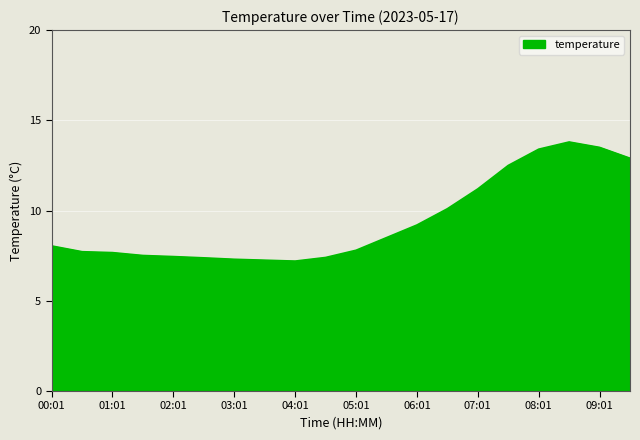

What is the greatest value displayed?

13.8